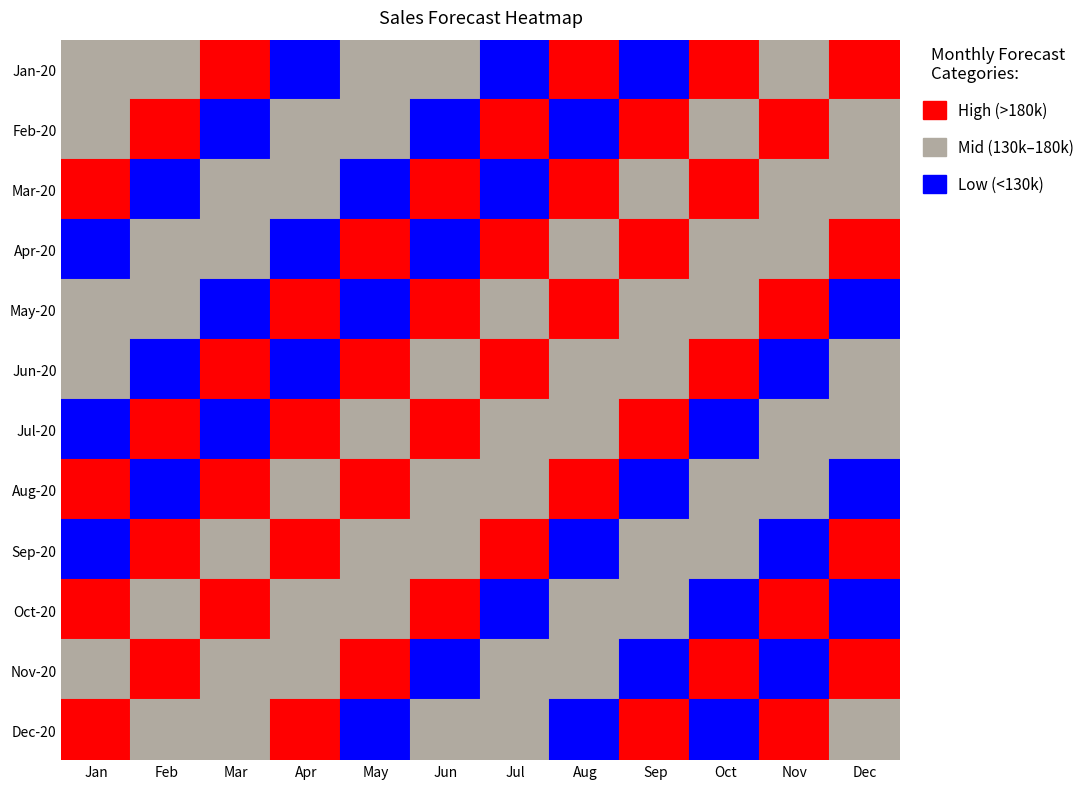

Count the number of categories in the chart.

12